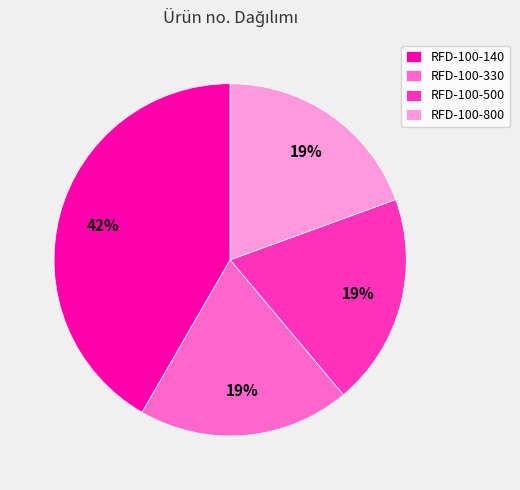

To the nearest percent, what is the average slice percentage?

25%